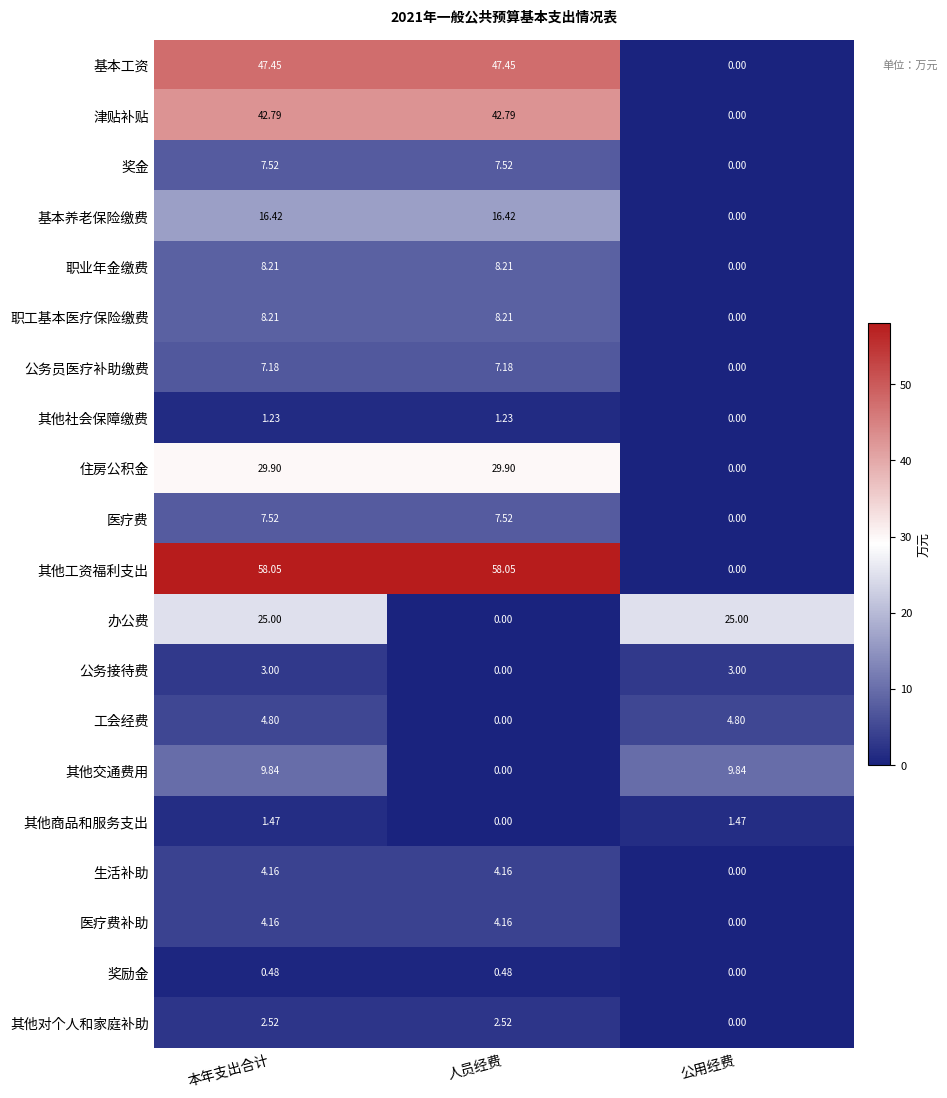

Is the value of 奖金 at 公用经费 greater than the value of 基本工资 at 人员经费?

No